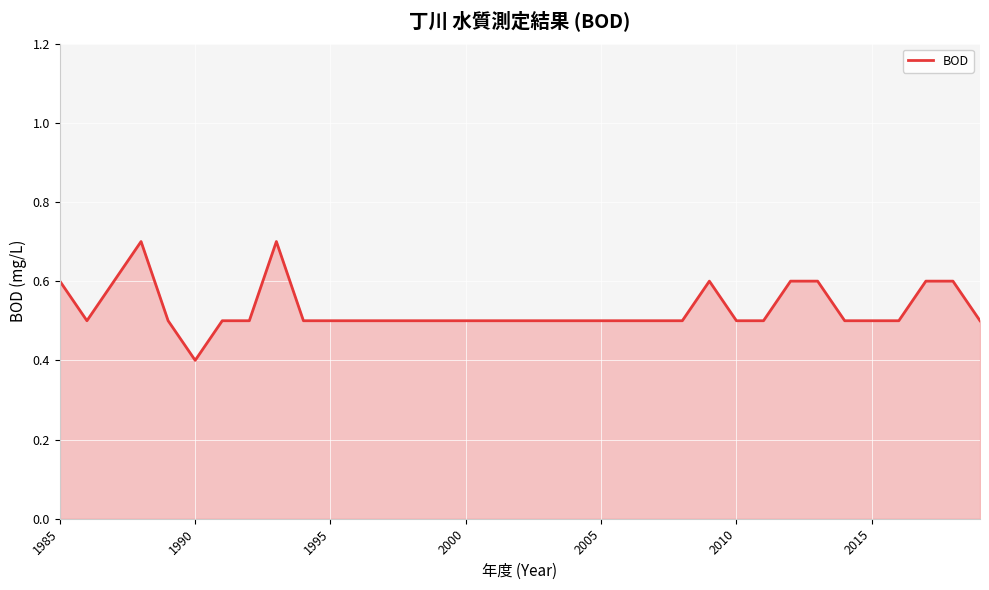

What is the minimum value shown in the chart?

0.4